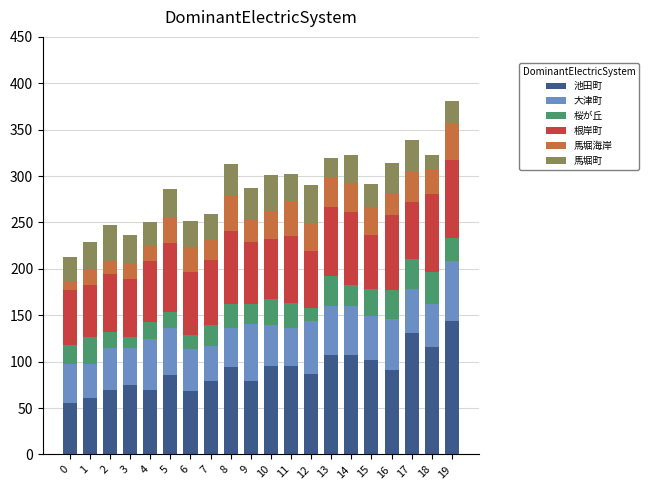

Is it true that 池田町 equals 95 at 10?

True